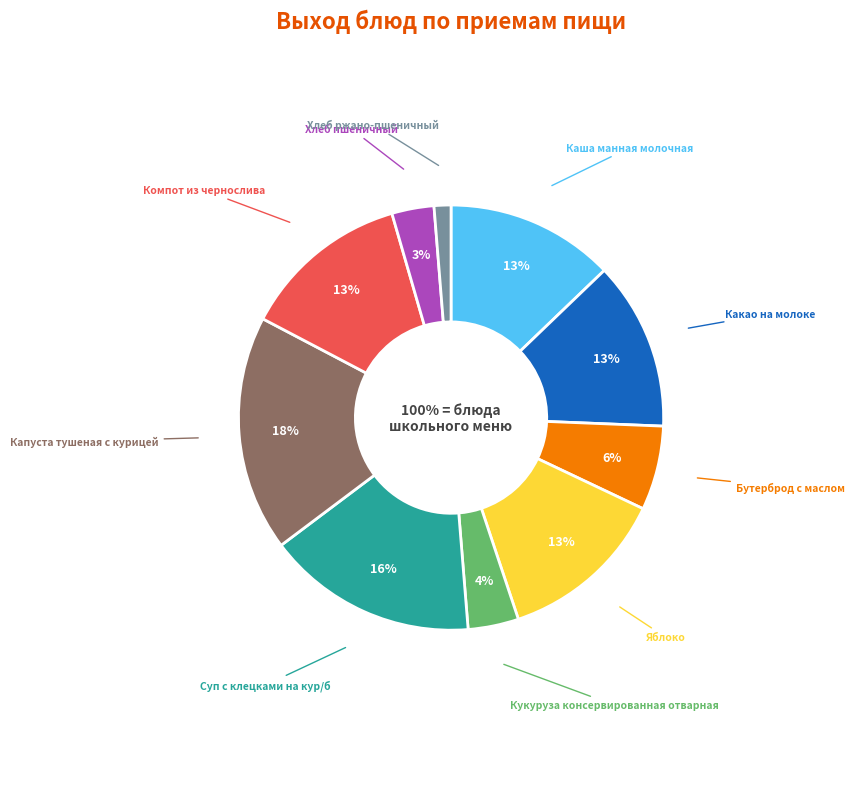

Rank the categories by value from highest to lowest.

Капуста тушеная с курицей, Суп с клецками на кур/б, Каша манная молочная, Какао на молоке, Яблоко, Компот из чернослива, Бутерброд с маслом, Кукуруза консервированная отварная, Хлеб пшеничный, Хлеб ржано-пшеничный